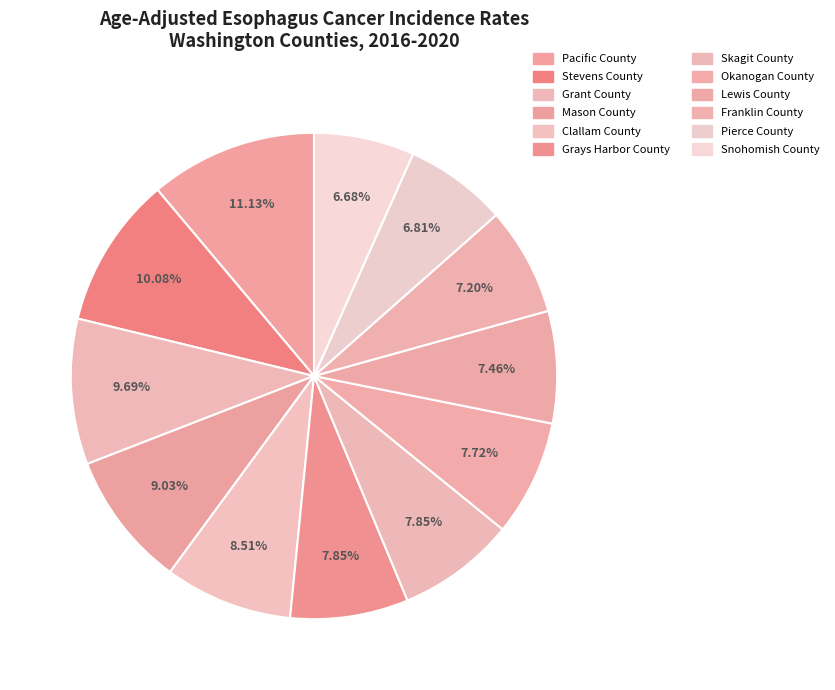

Which slice is the smallest?

Snohomish County